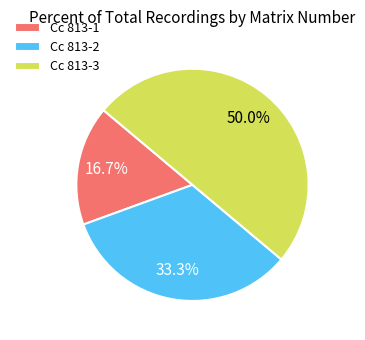

How many segments does this pie chart have?

3